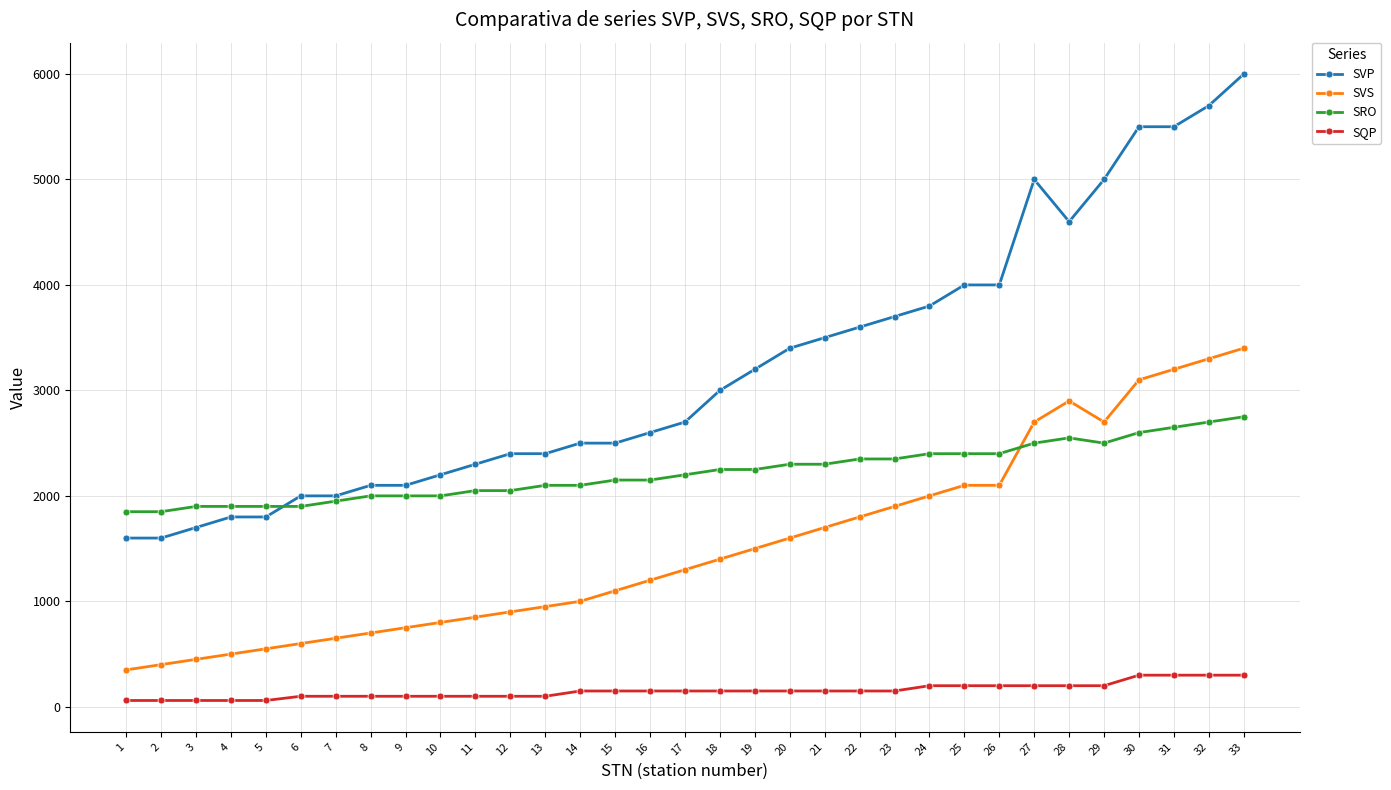

The value of SVP at 10 is 3287. True or false?

False